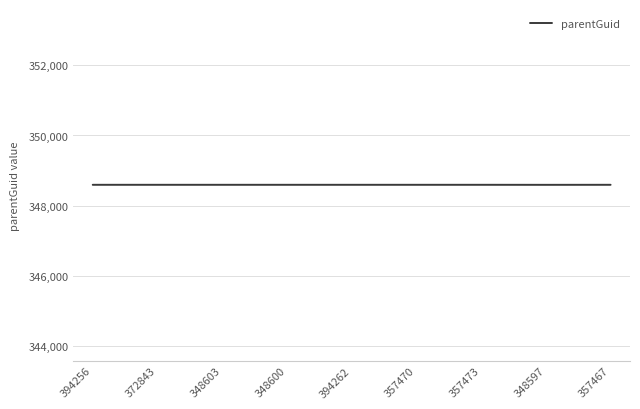

What is the sum of the values at 357470 and 357467?

697194